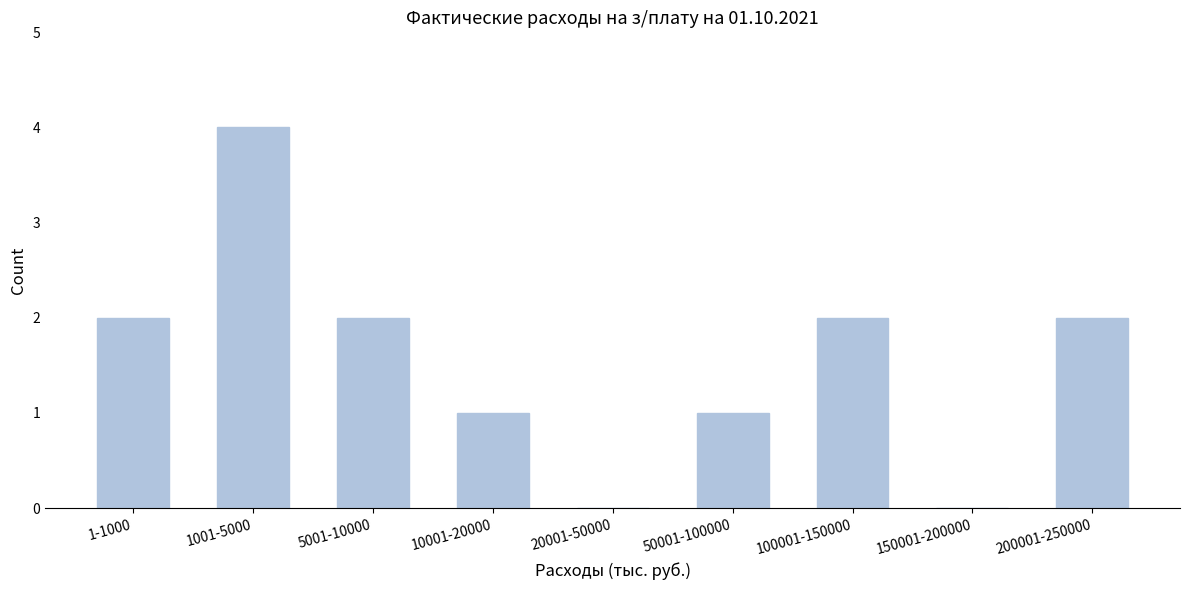

Reading left to right, what are all the values shown in this chart?

1-1000=2	1001-5000=4	5001-10000=2	10001-20000=1	20001-50000=0	50001-100000=1	100001-150000=2	150001-200000=0	200001-250000=2